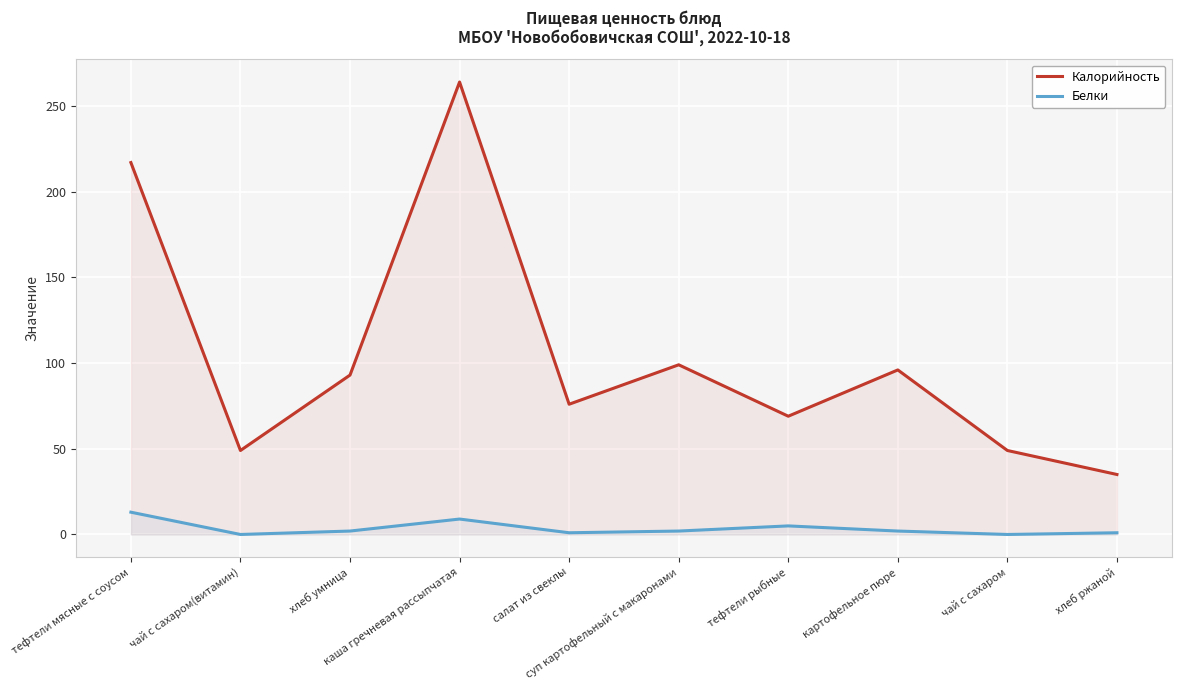

How many values in the Калорийность series exceed 93?

4